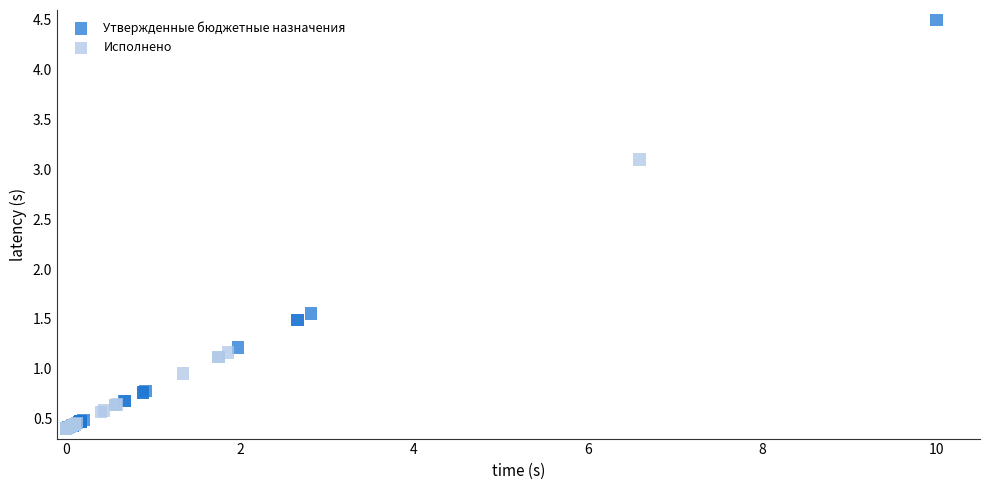

Which series has the largest Y range (max minus min)?

Утвержденные бюджетные назначения